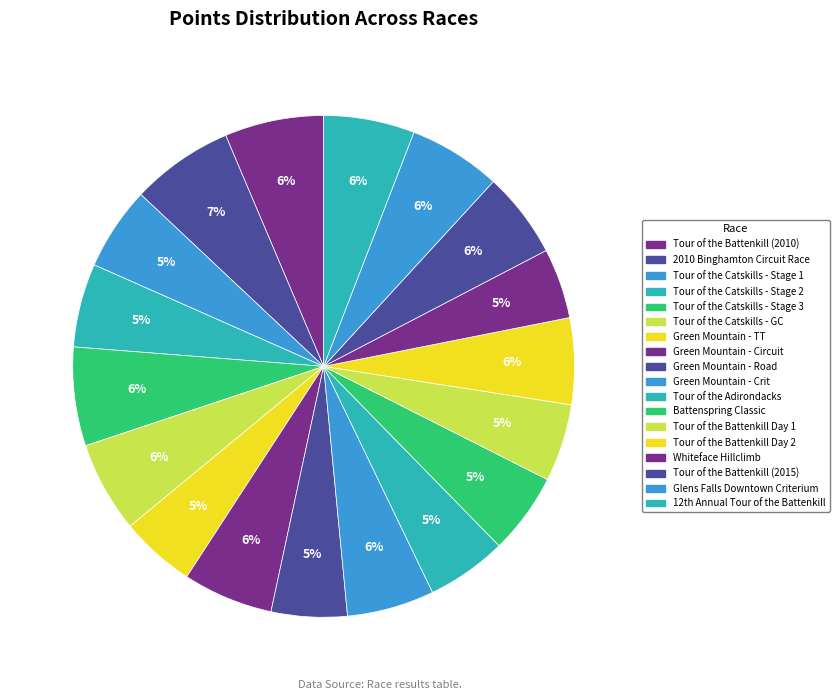

Approximately how many times larger is the value at Glens Falls Downtown Criterium compared to Whiteface Hillclimb?

1.3